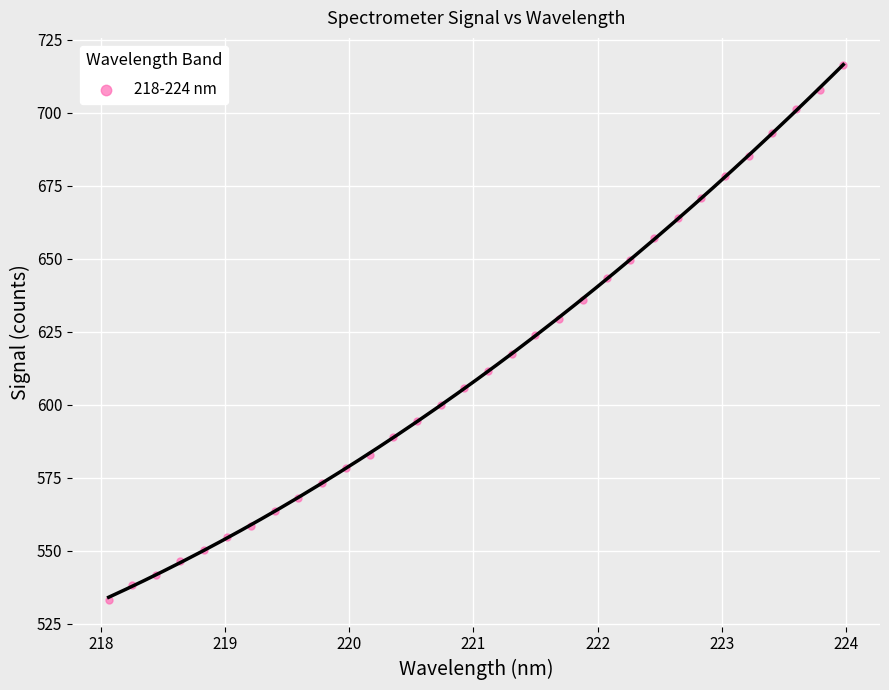

What is the range of Y values (max minus min)?

183.3